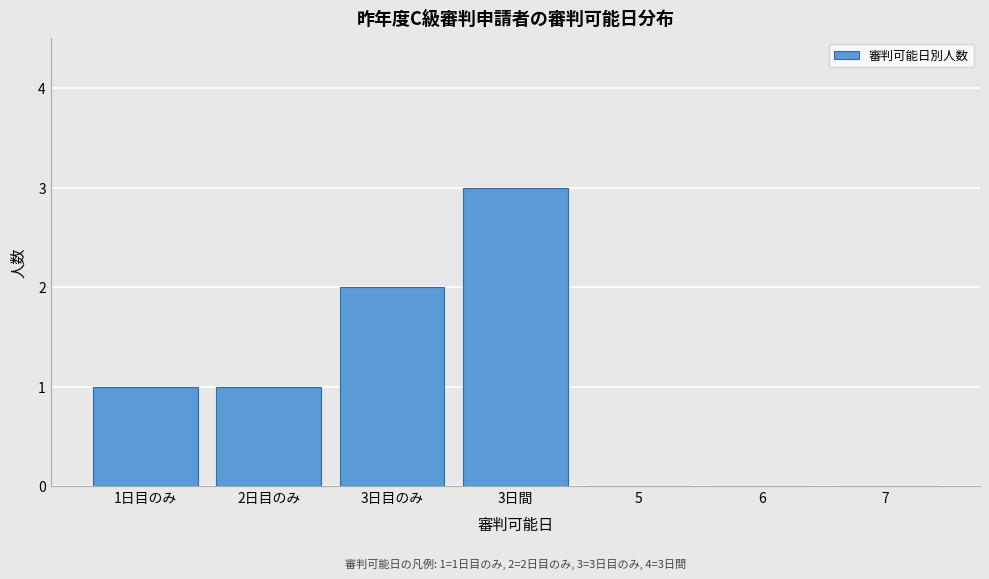

Reading right to left, extract all data points from this chart.

7=0	6=0	5=0	3日間=3	3日目のみ=2	2日目のみ=1	1日目のみ=1